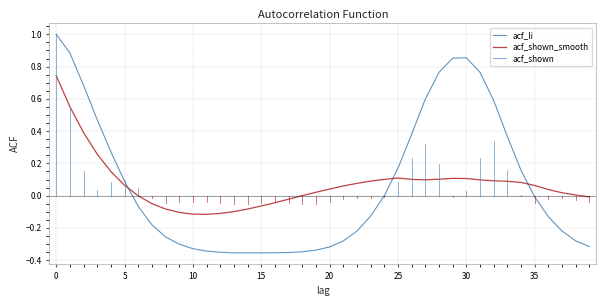

What is the maximum value for acf_li?

1.0